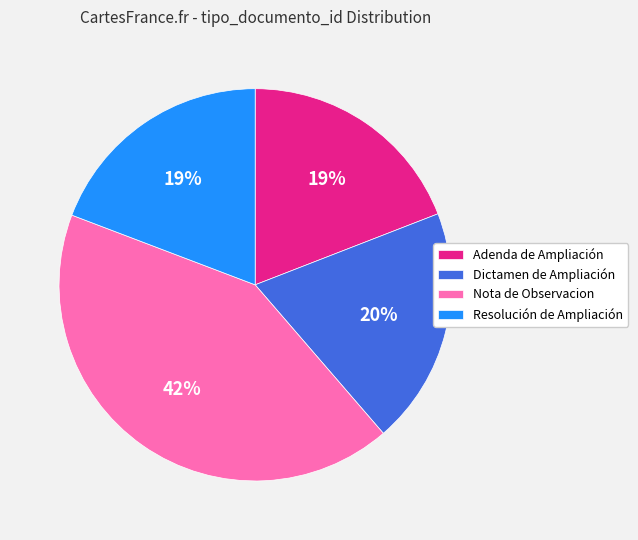

Count the number of slices in the pie.

4